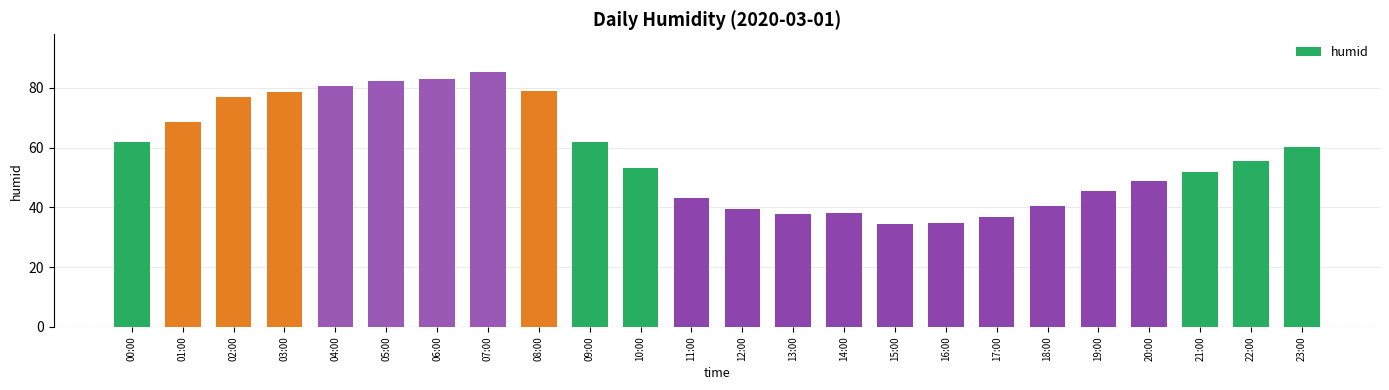

What is the maximum value shown in the chart?

85.2